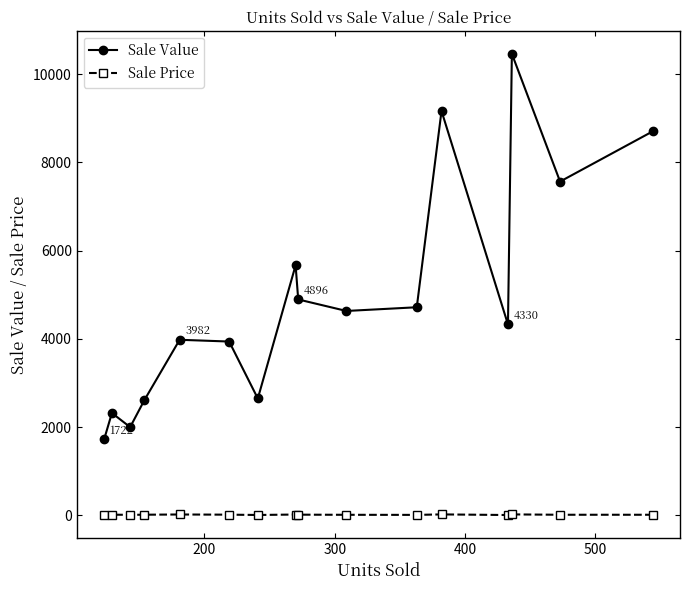

At how many categories does at least one series exceed 6467?

4